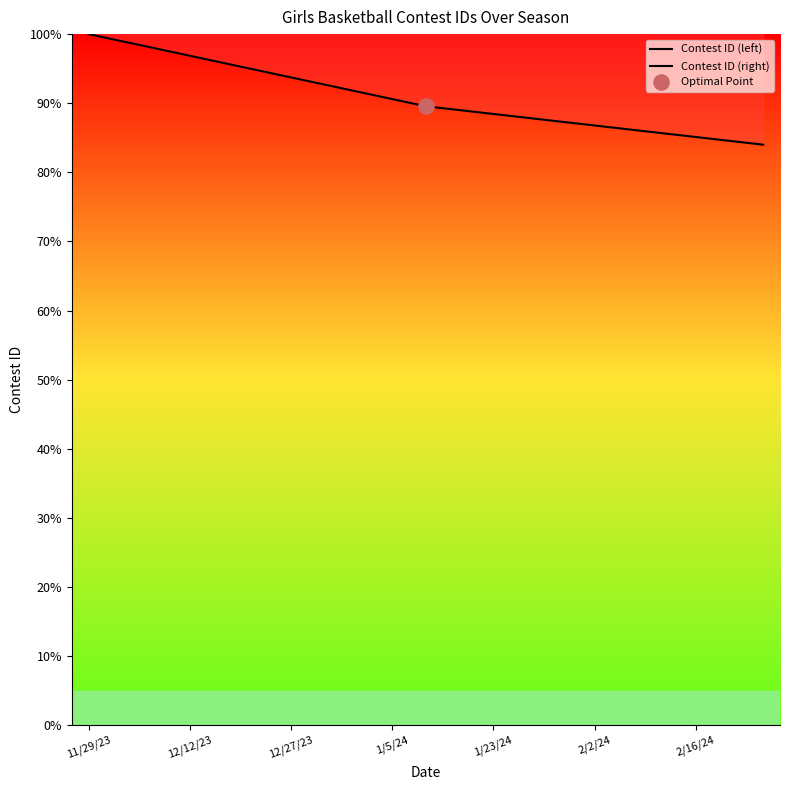

What are all the series names shown in the legend?

Contest ID (left), Contest ID (right)